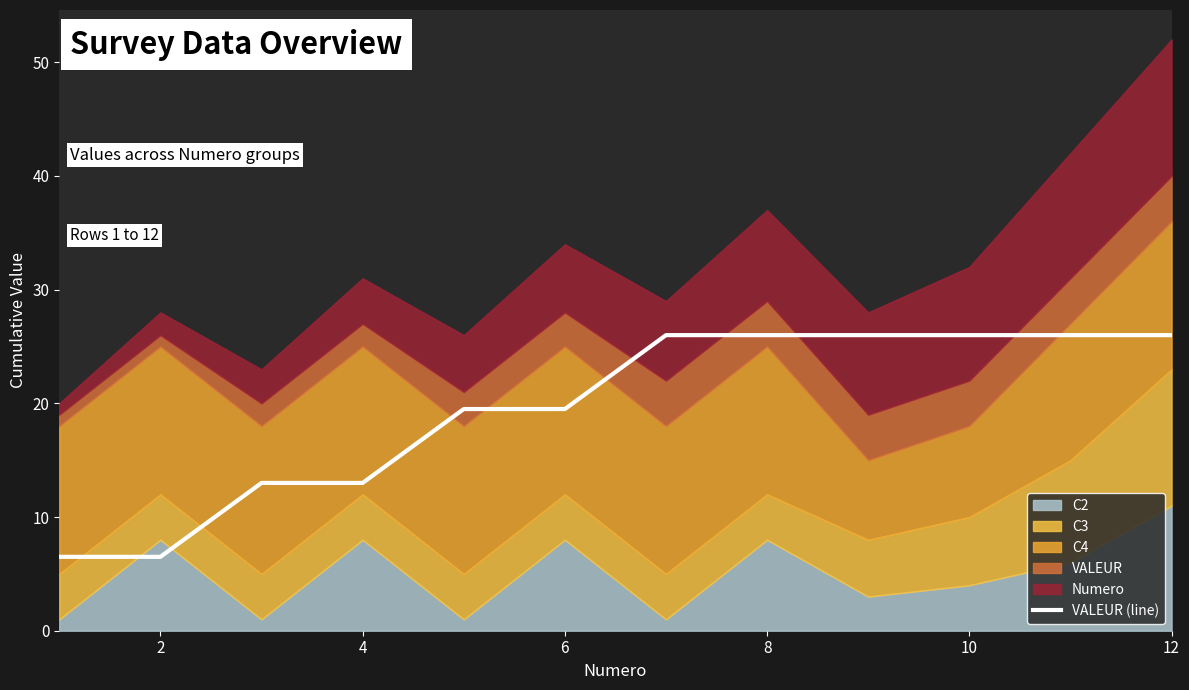

At which label is the value closest to 16?

4